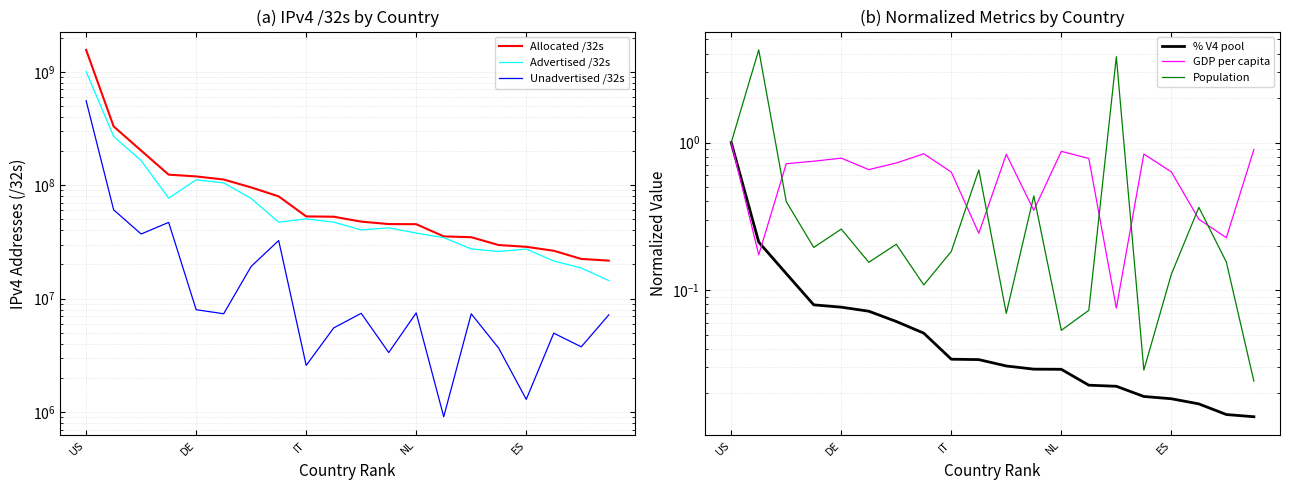

True or false: Advertised /32s and Population intersect in this chart.

False